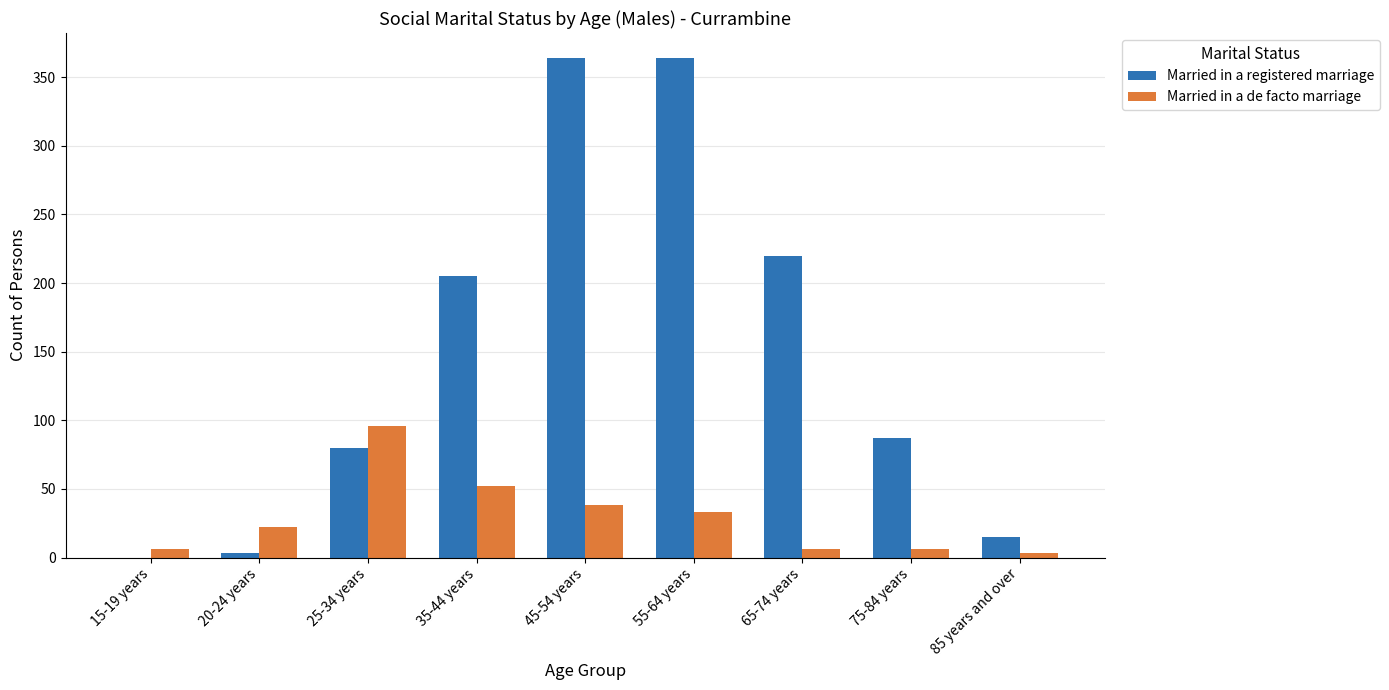

What is the greatest value displayed?

364